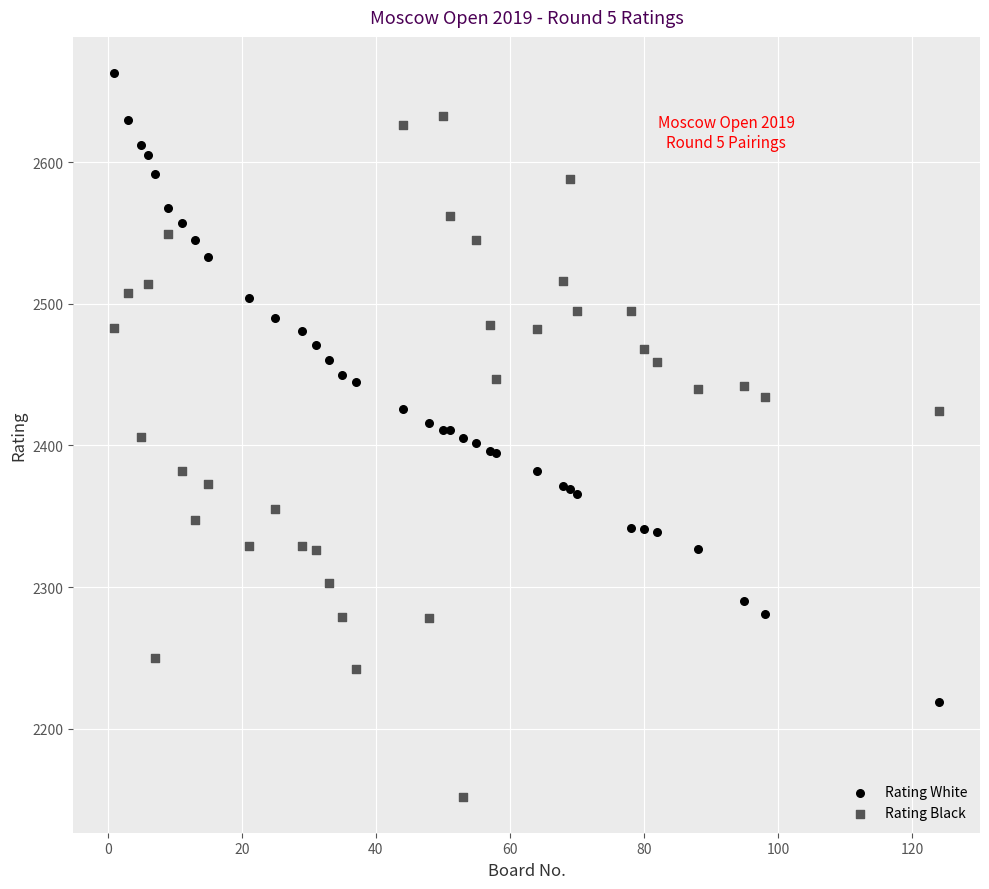

What is the X range (max minus min) for the scatter plot?

123